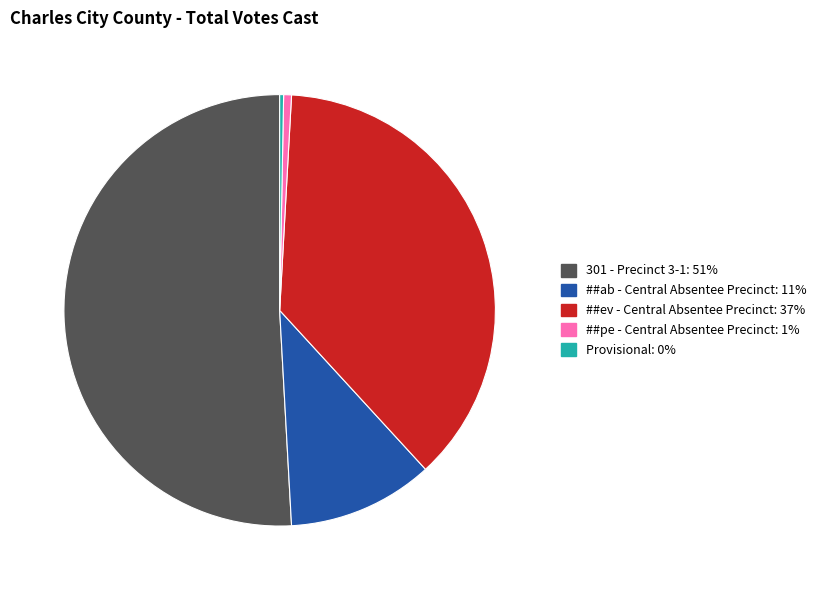

Which category has the biggest portion of the pie?

301 - Precinct 3-1